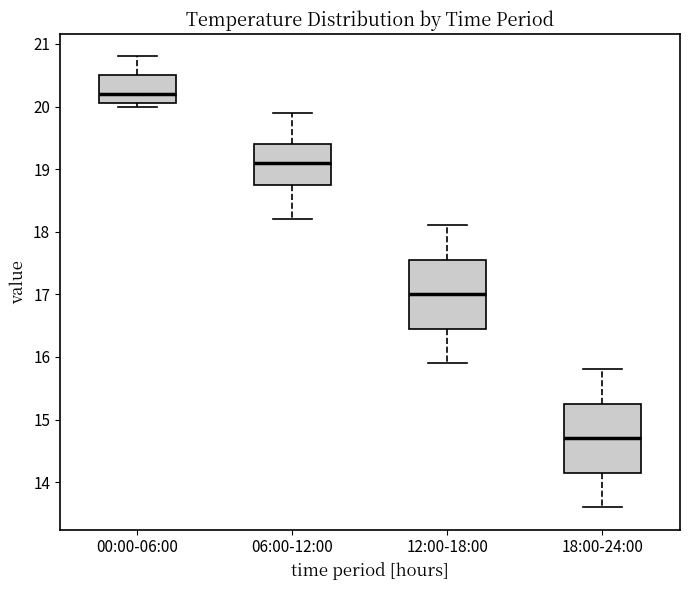

Reading left to right, transcribe this box plot: for each box, give where its median line is, the range the box spans, and where its two whiskers end, as read against the y-axis. The values are not printed on the chart, so give them approximately, as read against the axis.

00:00-06:00: median 20.2, box 20.1 to 20.5, whiskers 20.0 to 20.8
06:00-12:00: median 19.1, box 18.8 to 19.4, whiskers 18.2 to 19.9
12:00-18:00: median 17.0, box 16.5 to 17.6, whiskers 15.9 to 18.1
18:00-24:00: median 14.7, box 14.2 to 15.3, whiskers 13.6 to 15.8